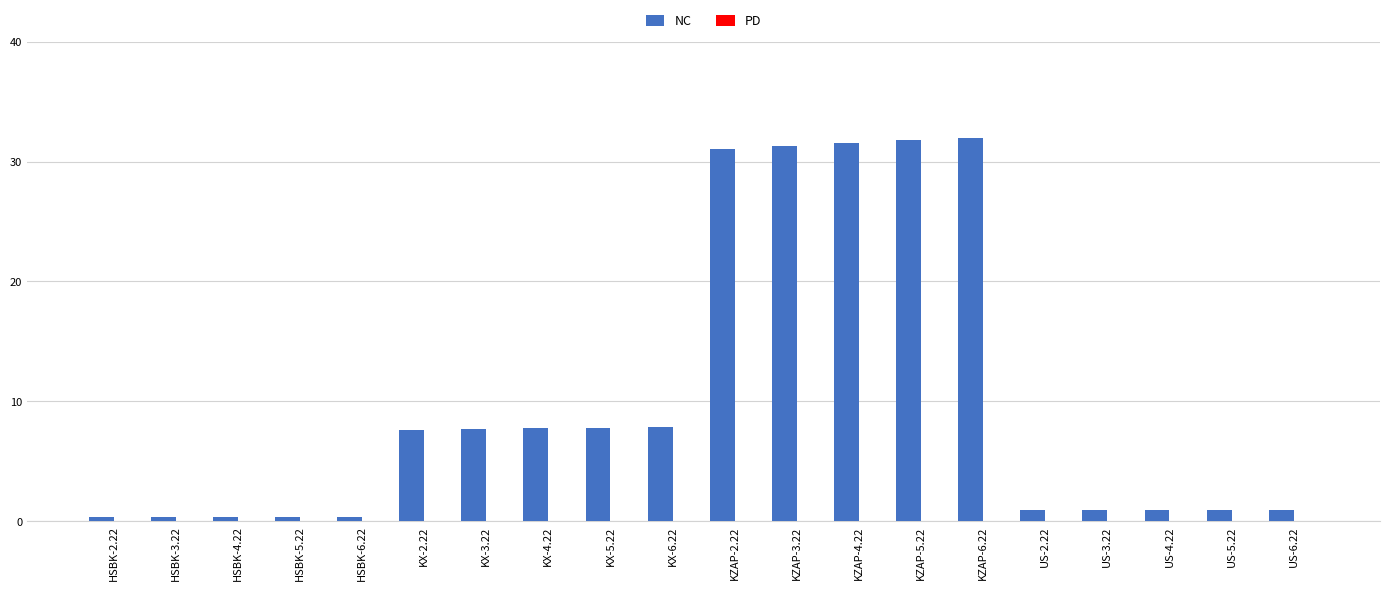

What is the maximum value for NC?

32.0